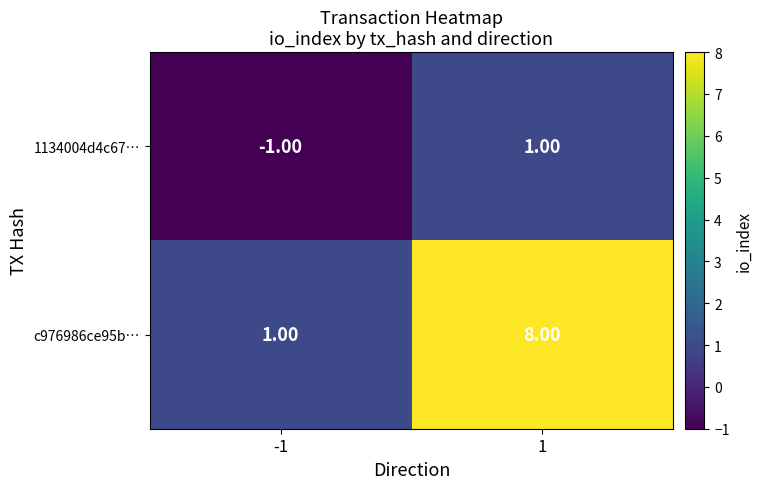

Rank the categories by c976986ce95b… value from highest to lowest.

1, -1